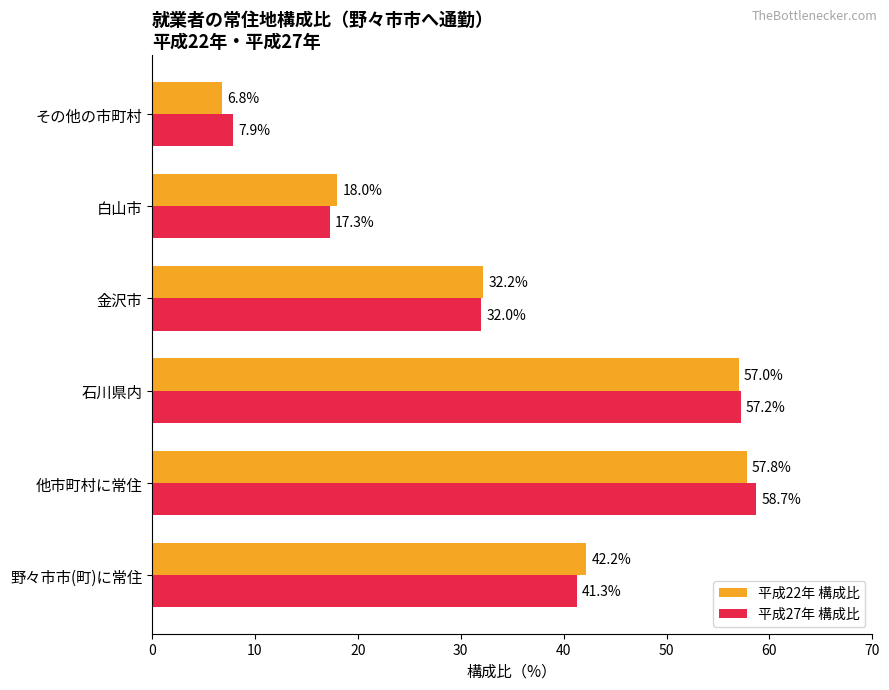

How many series are shown in this chart?

2